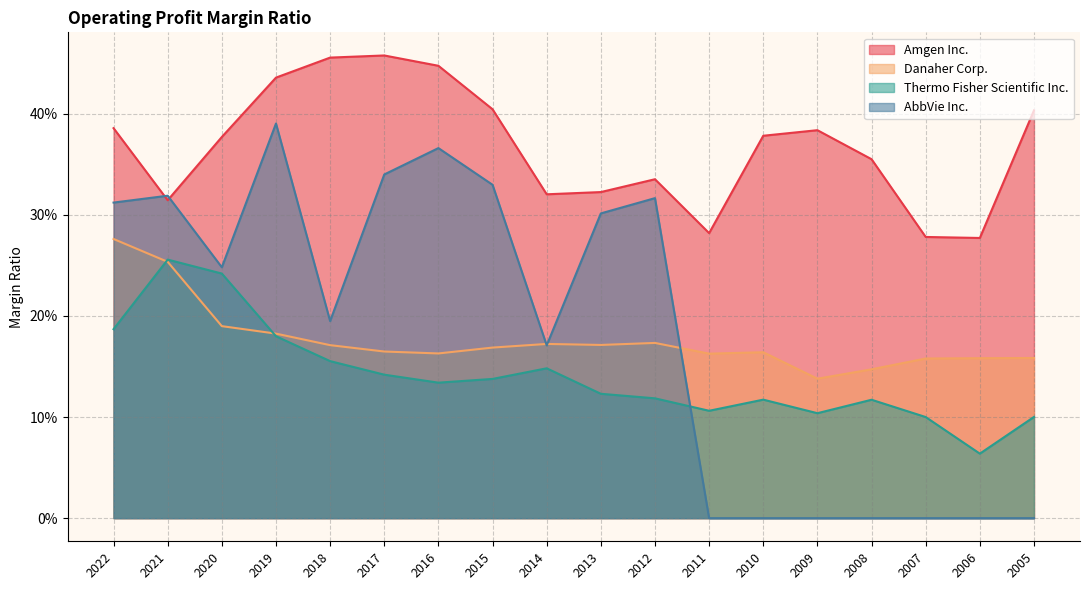

True or false: Thermo Fisher Scientific Inc. has a value of 0.2 at 2018.

False